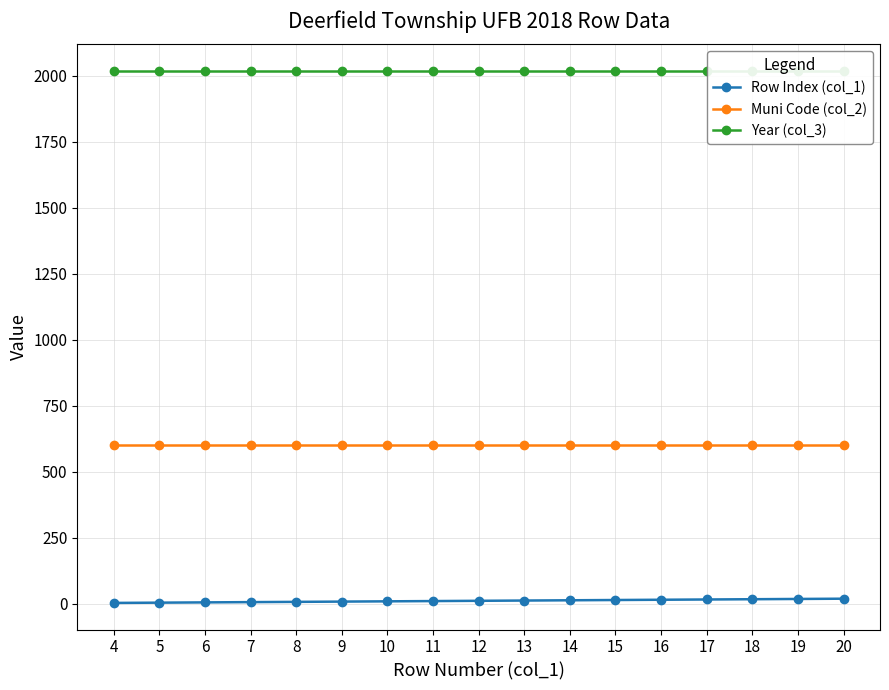

What is the maximum value for Muni Code (col_2)?

603